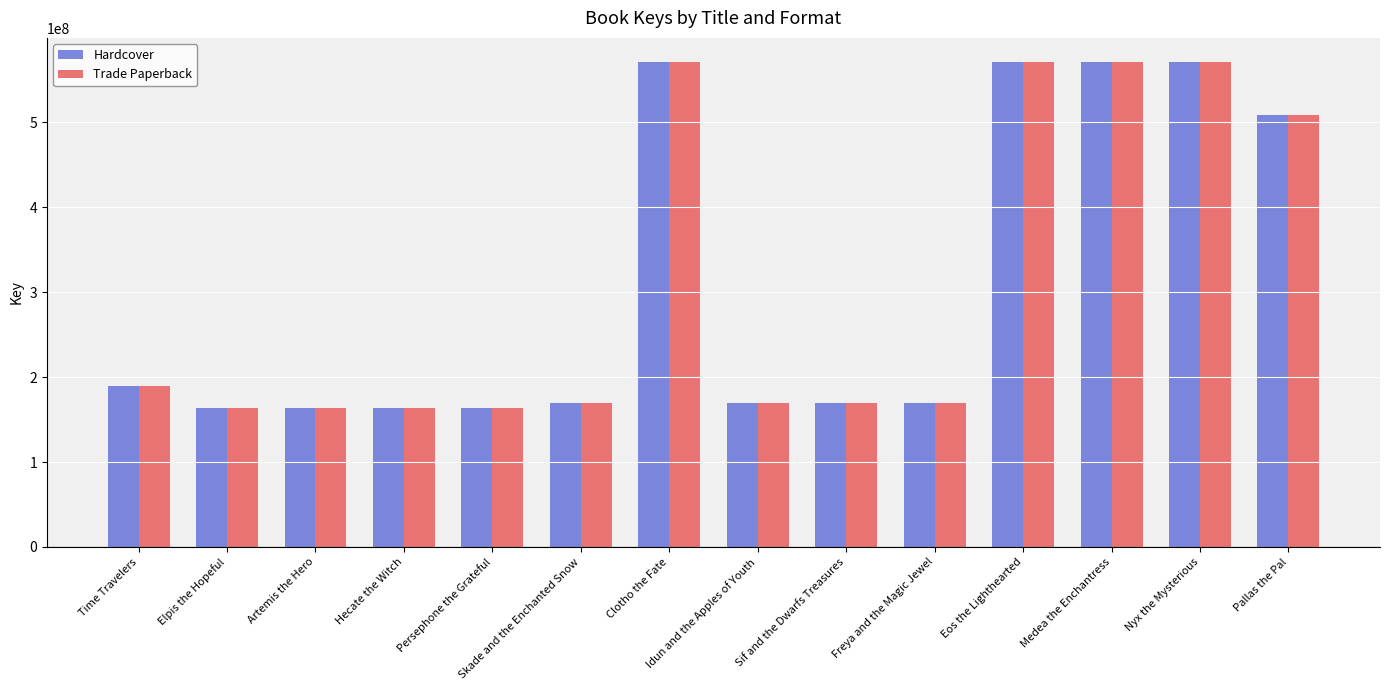

The value of Trade Paperback at Nyx the Mysterious is 942435762. True or false?

False